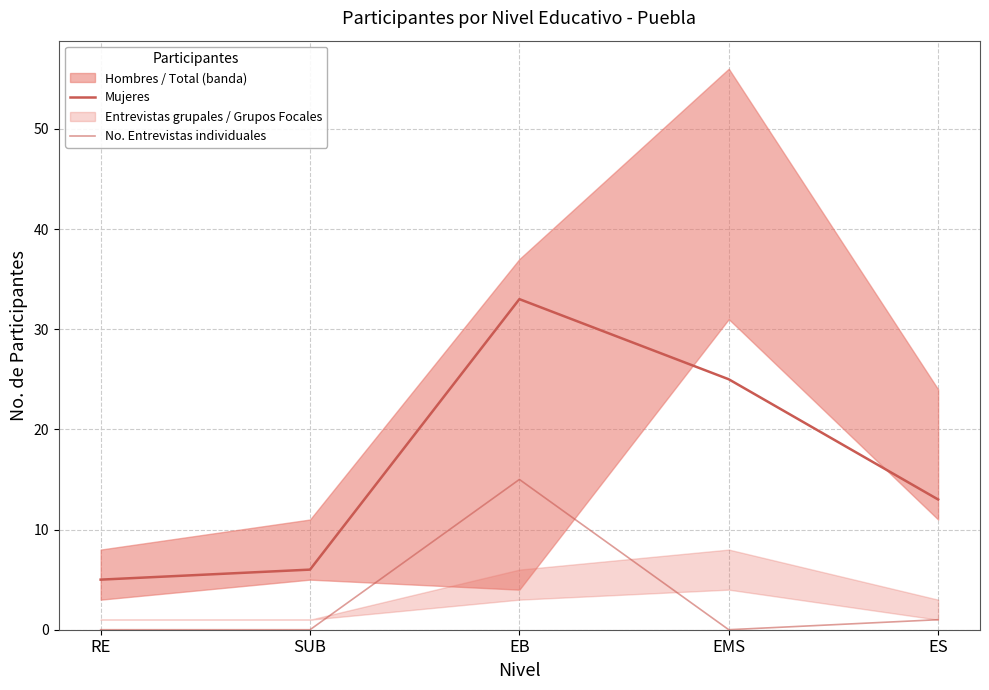

What position from the right is SUB?

4